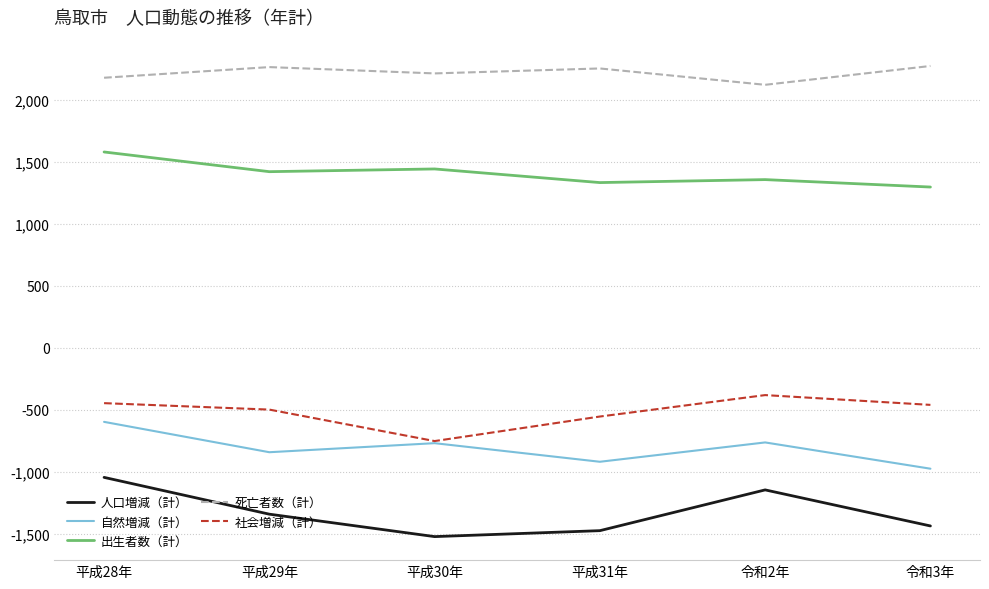

Which series changed the most between 平成30年 and 令和3年?

社会増減（計）